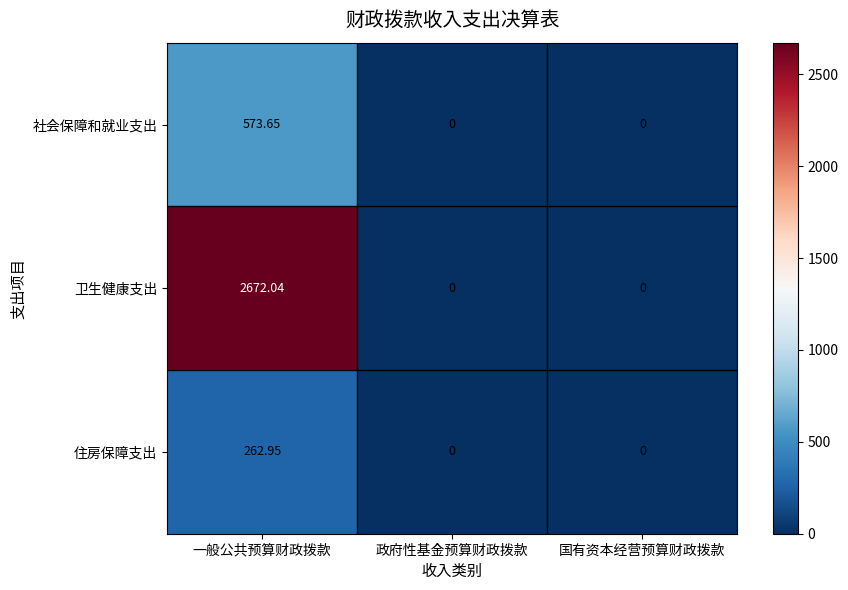

Rank the series by their maximum value, from lowest to highest.

住房保障支出, 社会保障和就业支出, 卫生健康支出